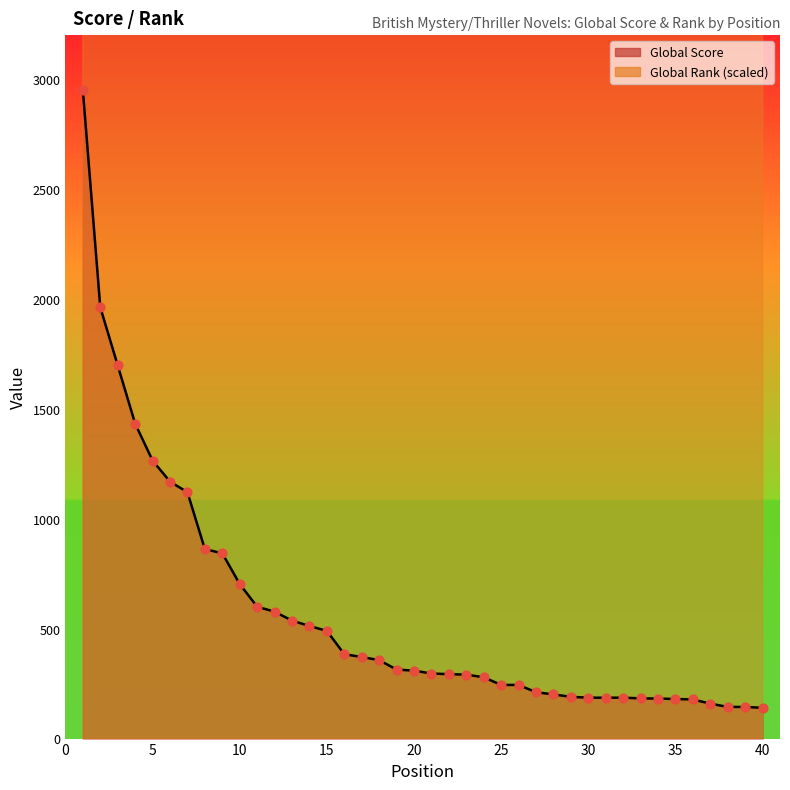

Which series contains the highest Y value?

Global Rank